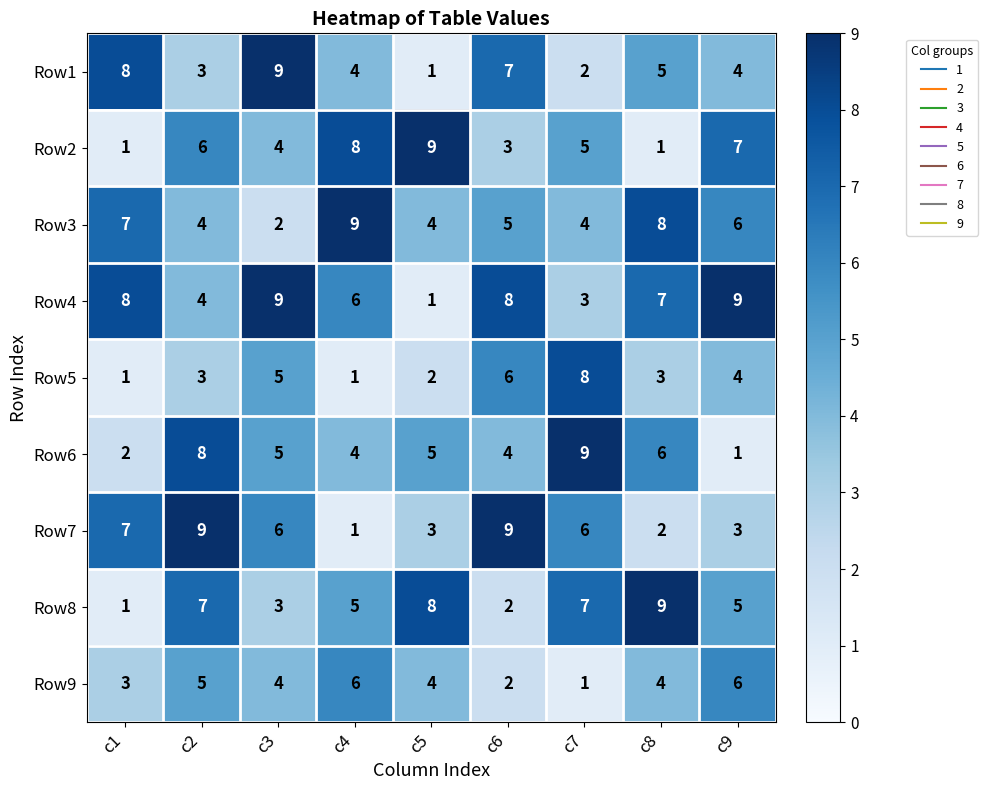

Which category has the lowest value in the Row6 series?

c9